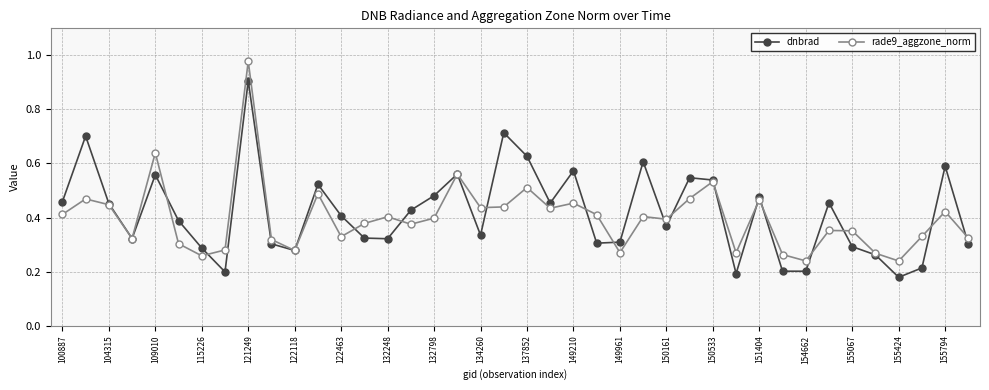

At how many categories does at least one series exceed 0?

40